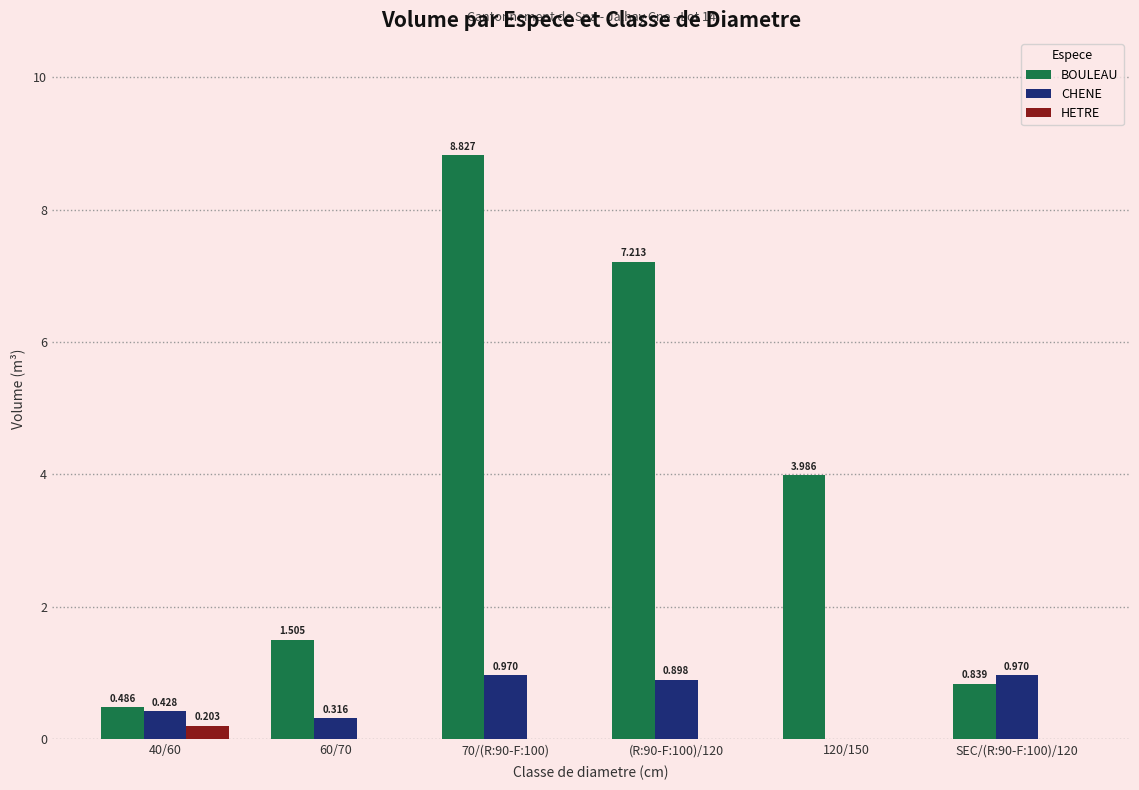

Where is BOULEAU nearest to the value 4?

120/150